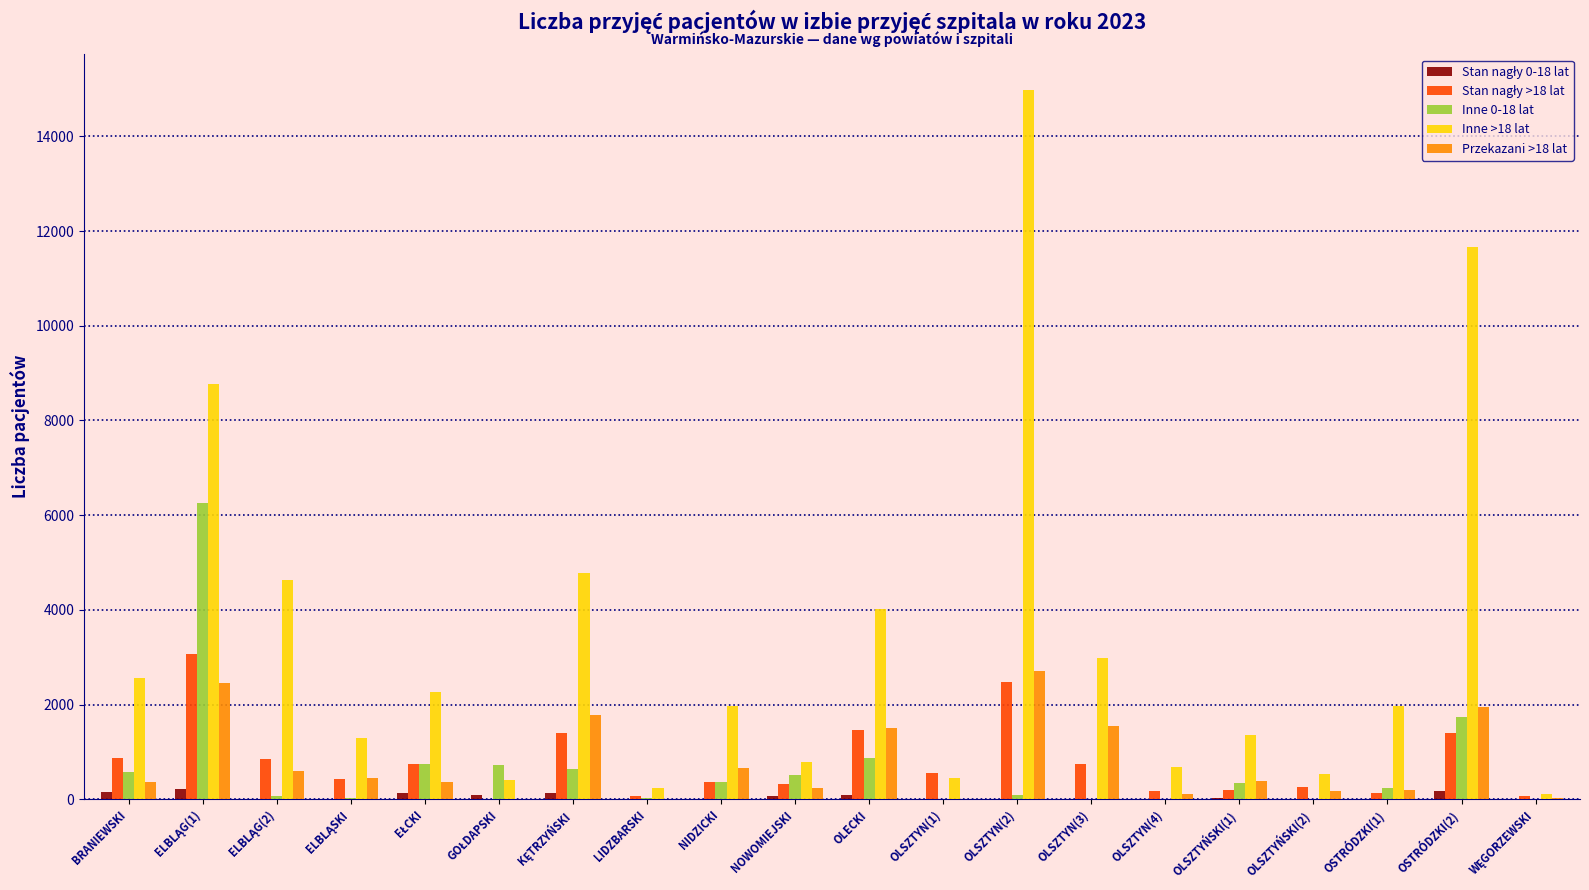

The value of Inne 0-18 lat at OLSZTYN(3) is 6. True or false?

True